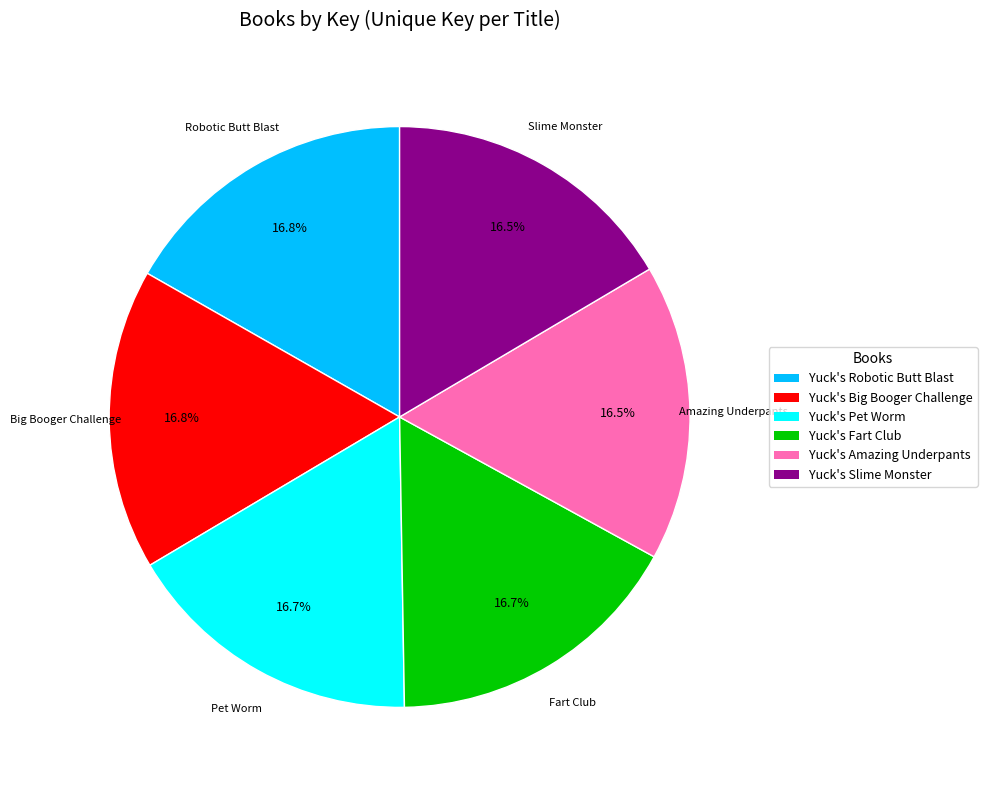

Does Yuck's Robotic Butt Blast represent more than half of the total?

No